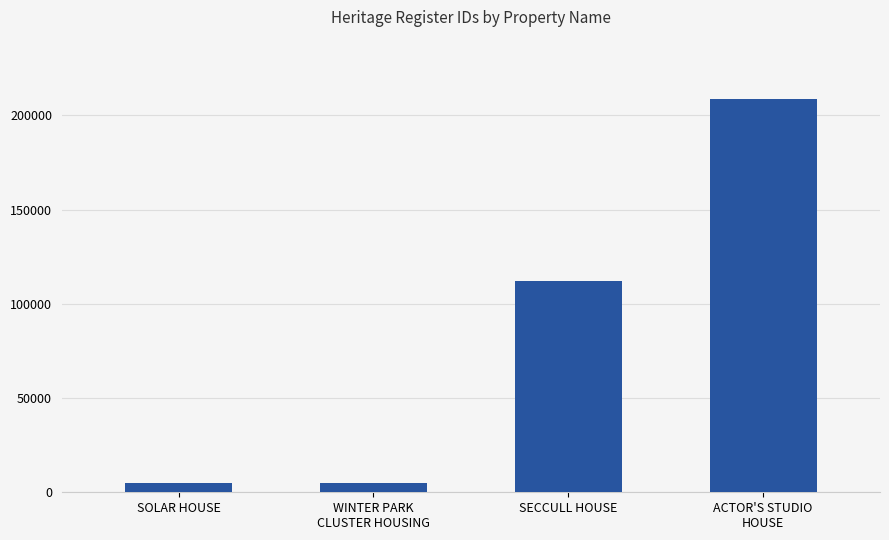

Where is the data nearest to the value 106953?

SECCULL HOUSE